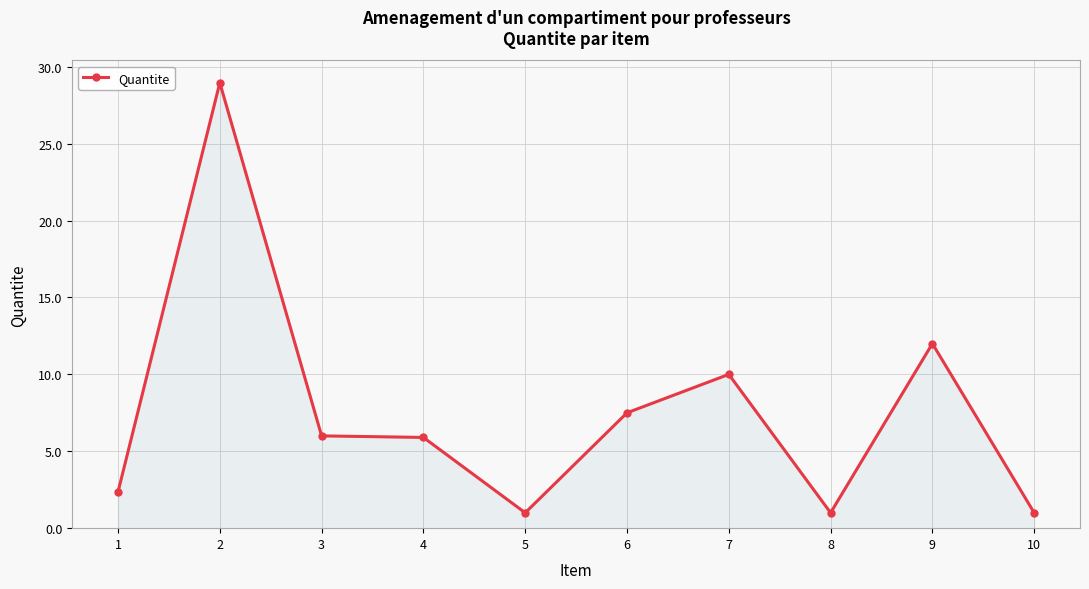

What is the sum of all values?

75.7